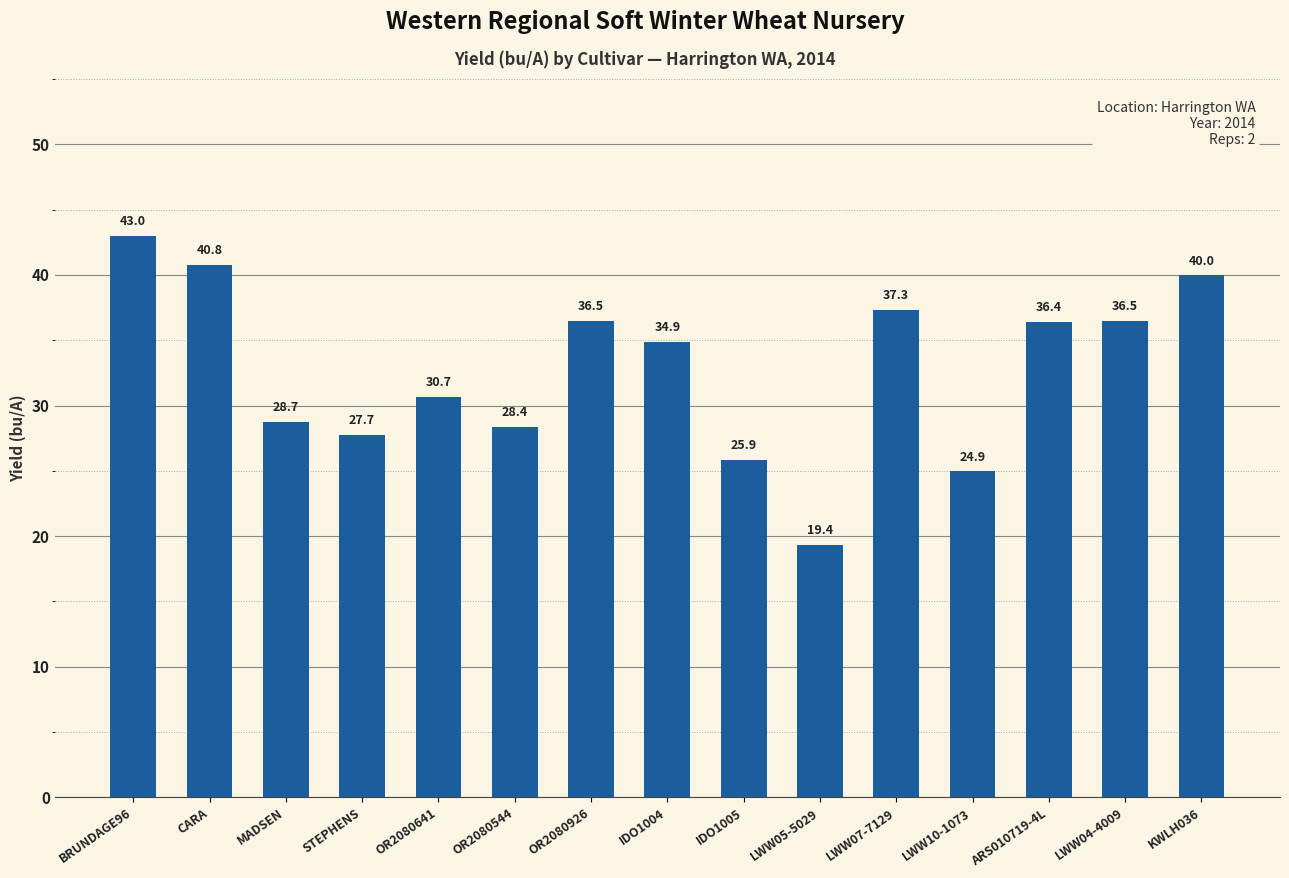

The chart shows a value of 19.4 at LWW05-5029. True or false?

True